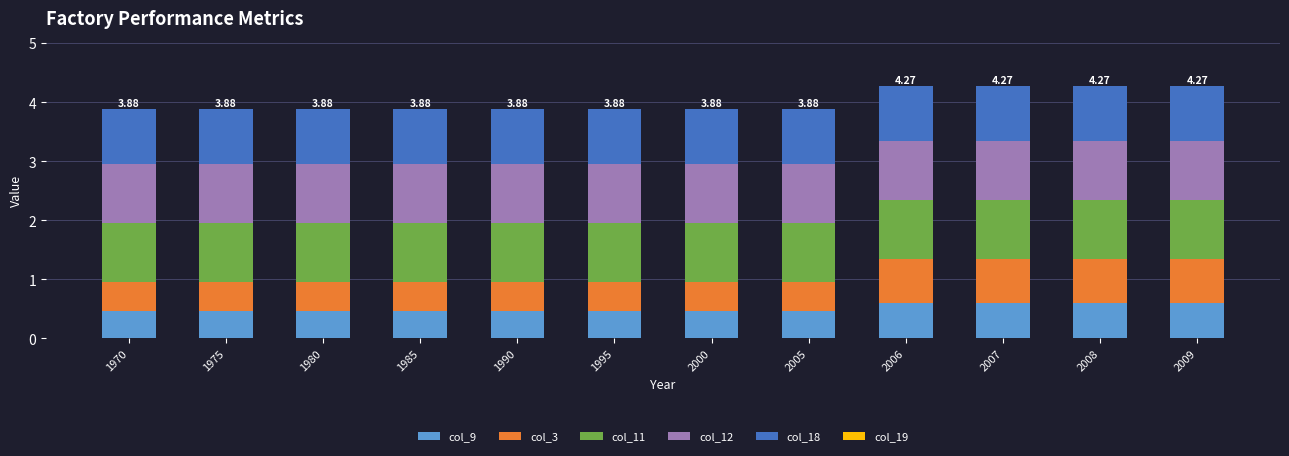

What is the total value across all series at 1970?

3.9